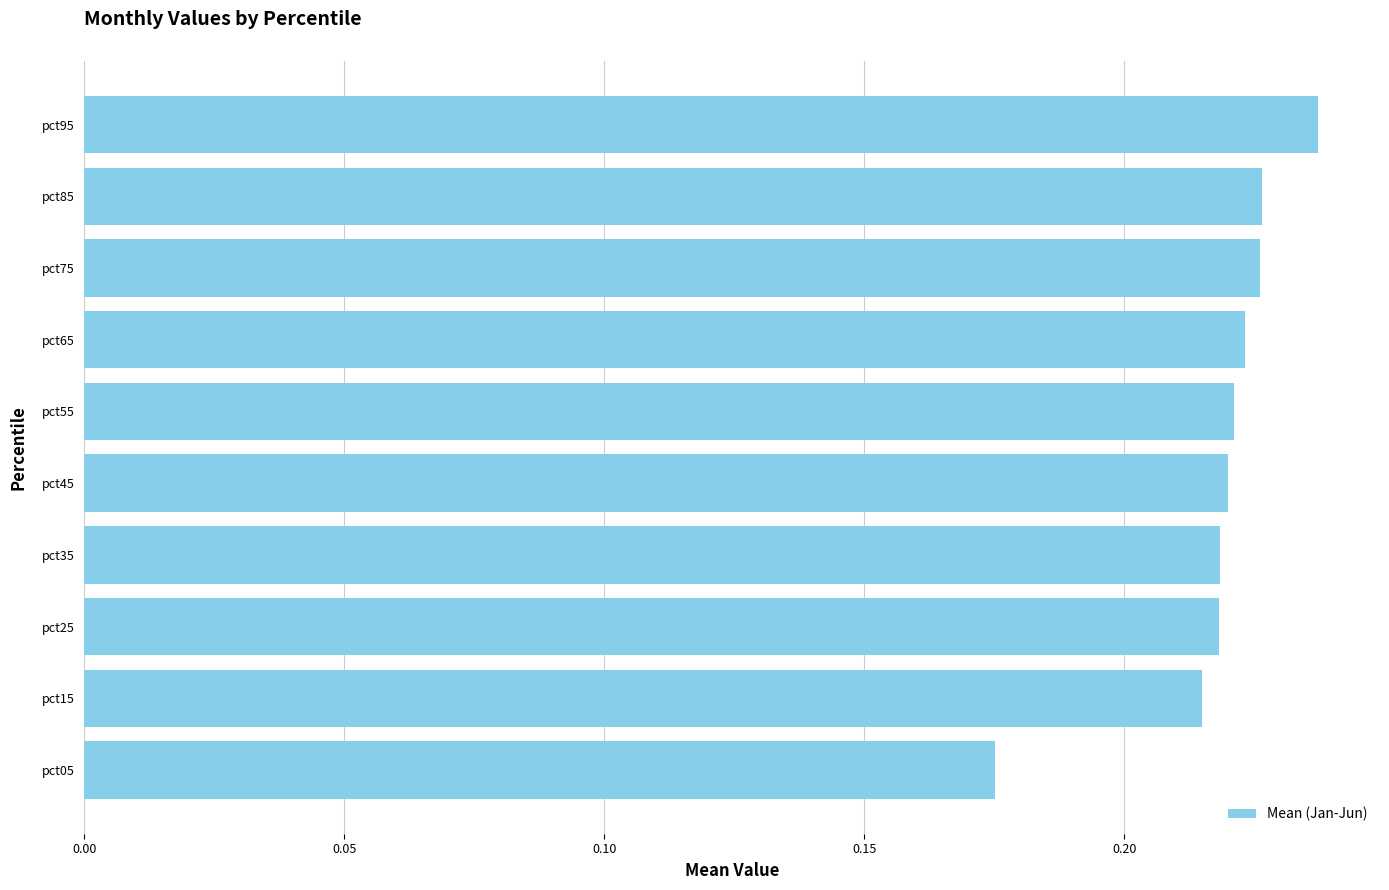

Which has a higher value, pct15 or pct95?

pct95